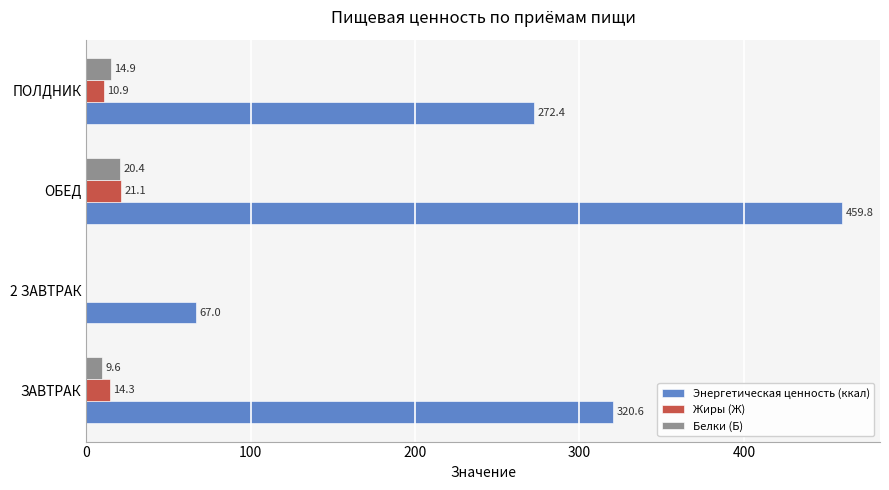

Is the value of Энергетическая ценность (ккал) at ЗАВТРАК greater than the value of Жиры (Ж) at ПОЛДНИК?

Yes